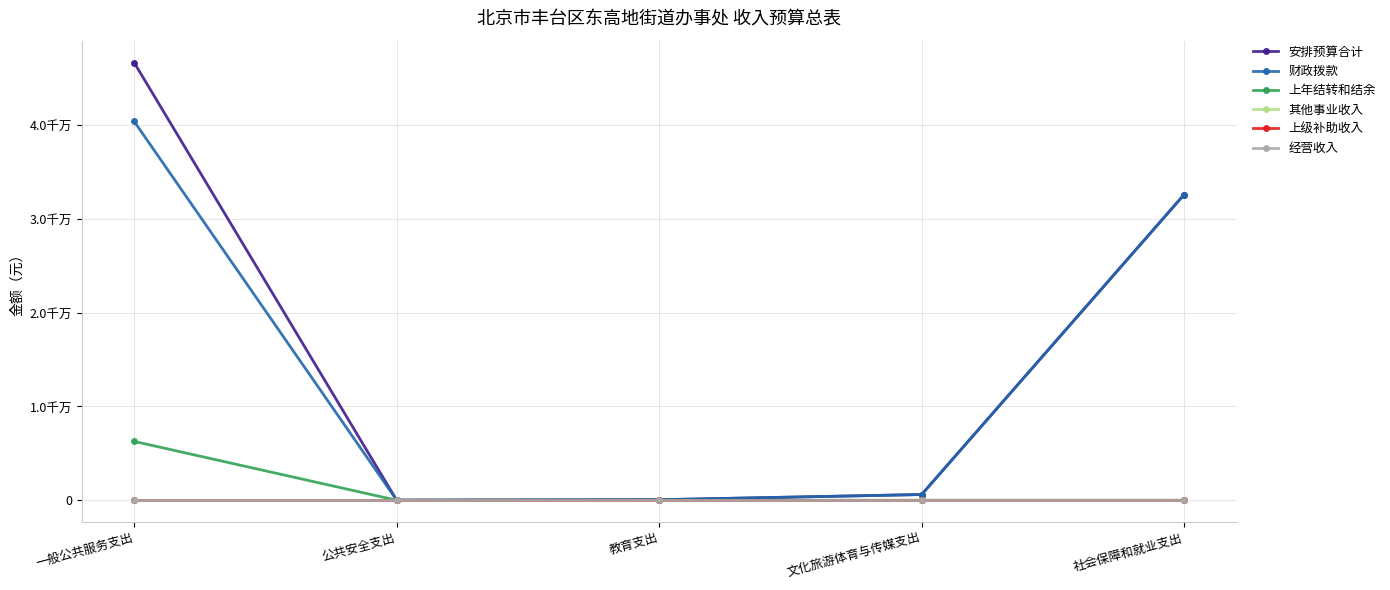

What position from the left is 一般公共服务支出?

1